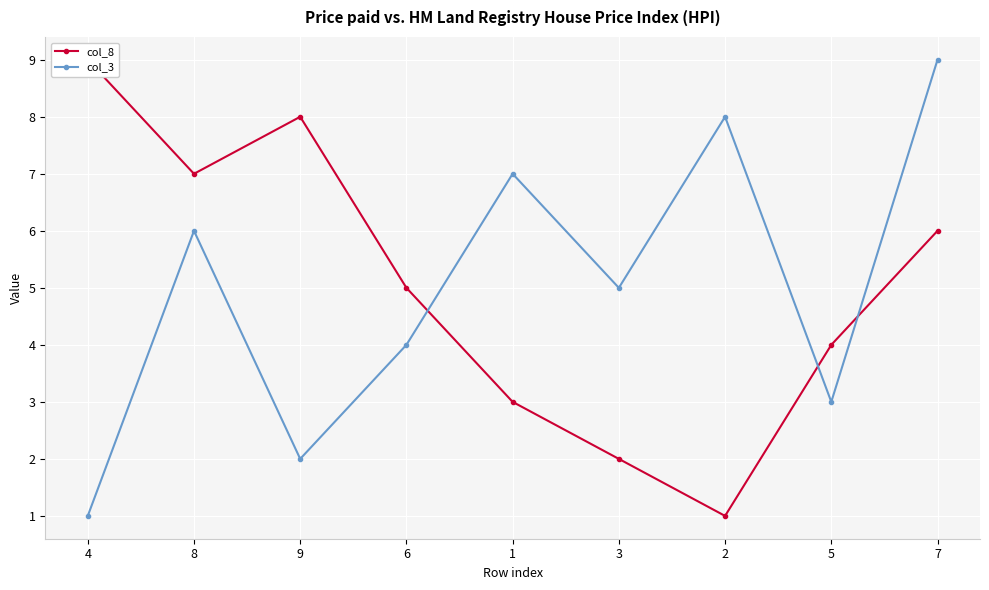

How many col_3 values are between 3 and 7?

5